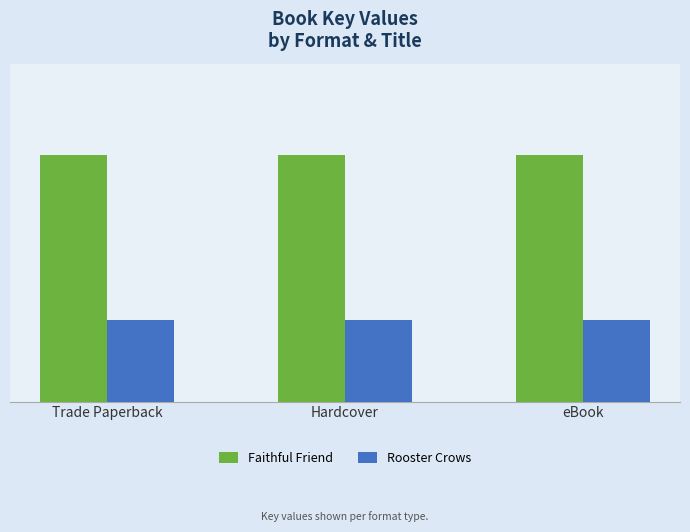

What are all the series names shown in the legend?

Faithful Friend, Rooster Crows